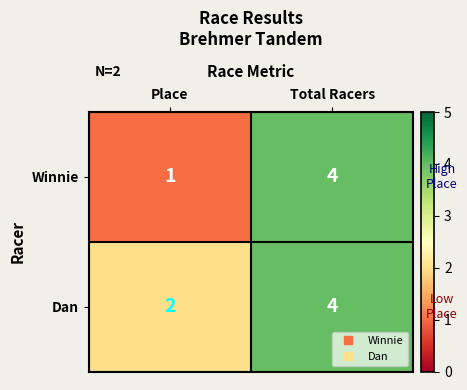

What is the difference between the maximum and minimum values in the Winnie series?

3